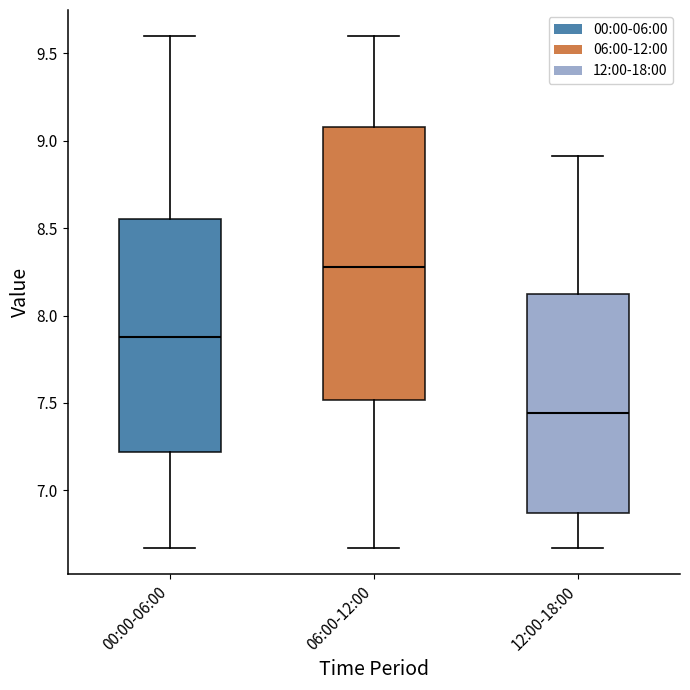

Comparing the boxes themselves (not the whiskers), which one is the tallest?

06:00-12:00